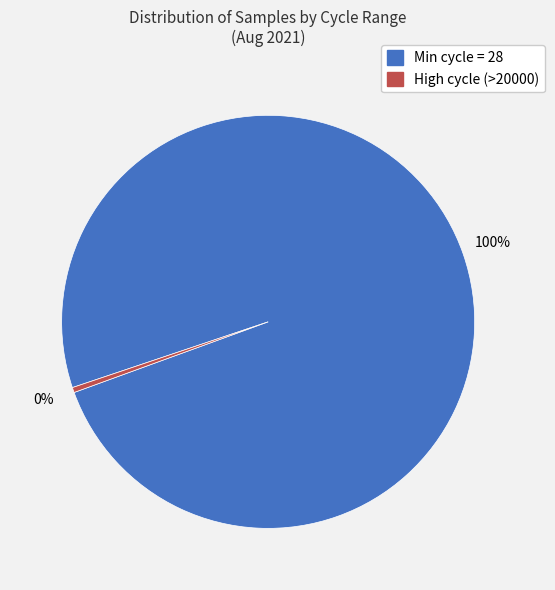

Does any single category account for the majority?

Yes